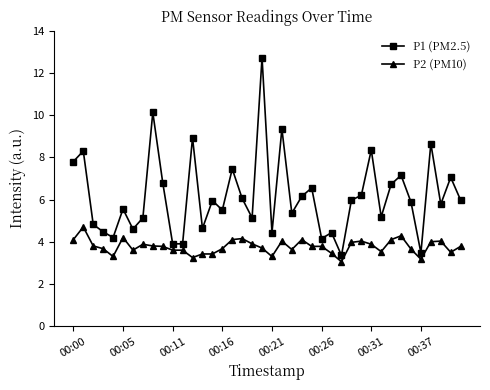

What are all the series names shown in the legend?

P1 (PM2.5), P2 (PM10)